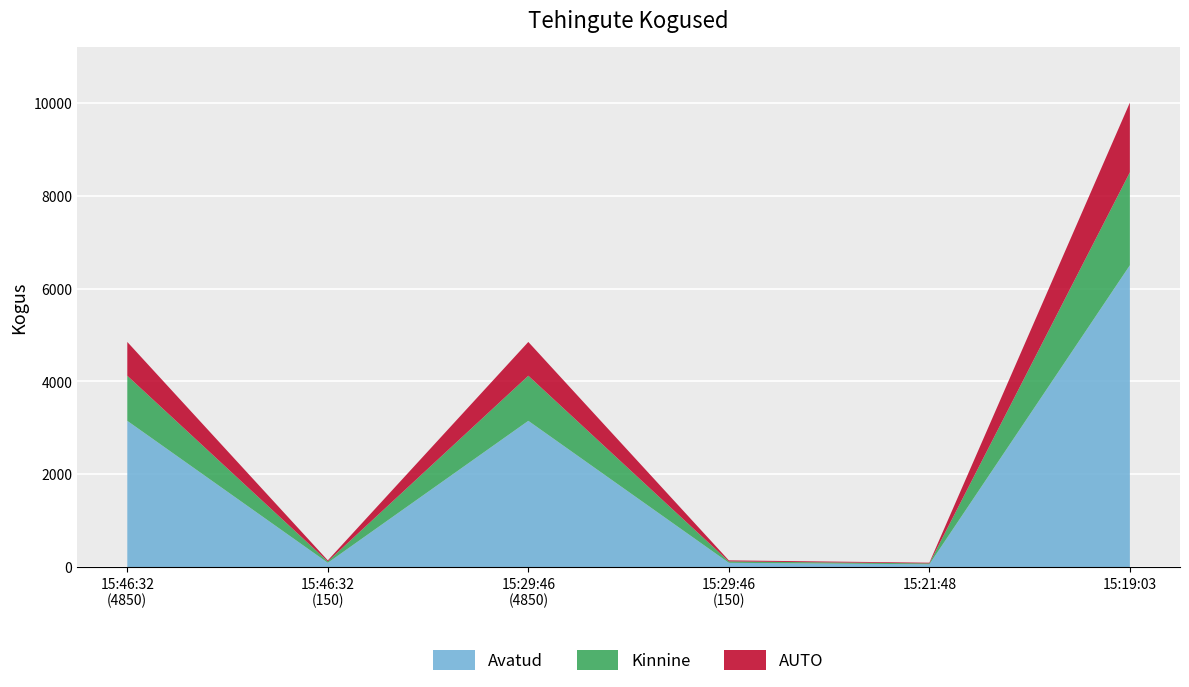

Reading left to right, extract all data points from this chart.

4850	150	4850	150	100	10000